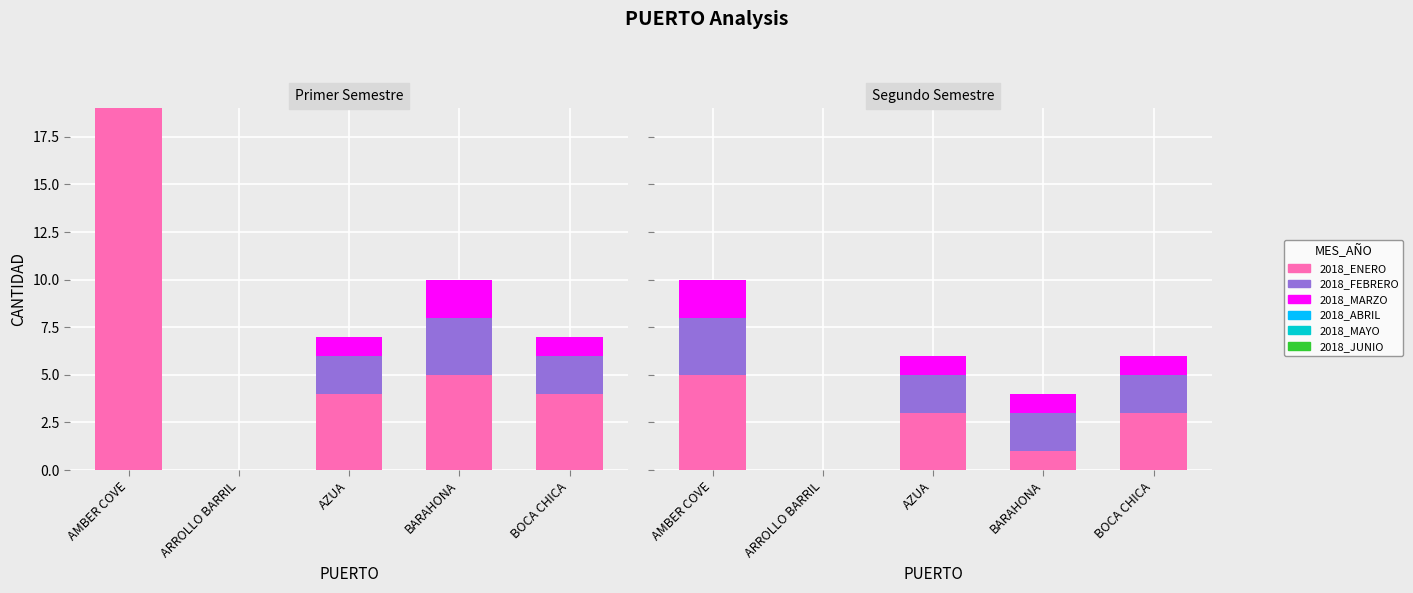

Reading left to right, list all the values displayed in this chart.

2018_ENERO: 19	0	4	5	4
2018_FEBRERO: 0	0	2	3	2
2018_MARZO: 0	0	1	2	1
2018_ABRIL: 5	0	3	1	3
2018_MAYO: 3	0	2	2	2
2018_JUNIO: 2	0	1	1	1